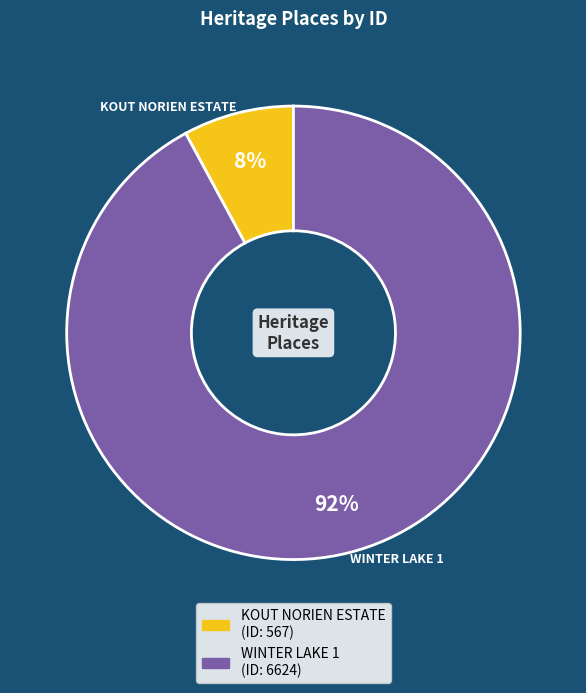

How many slices are in this pie chart?

2